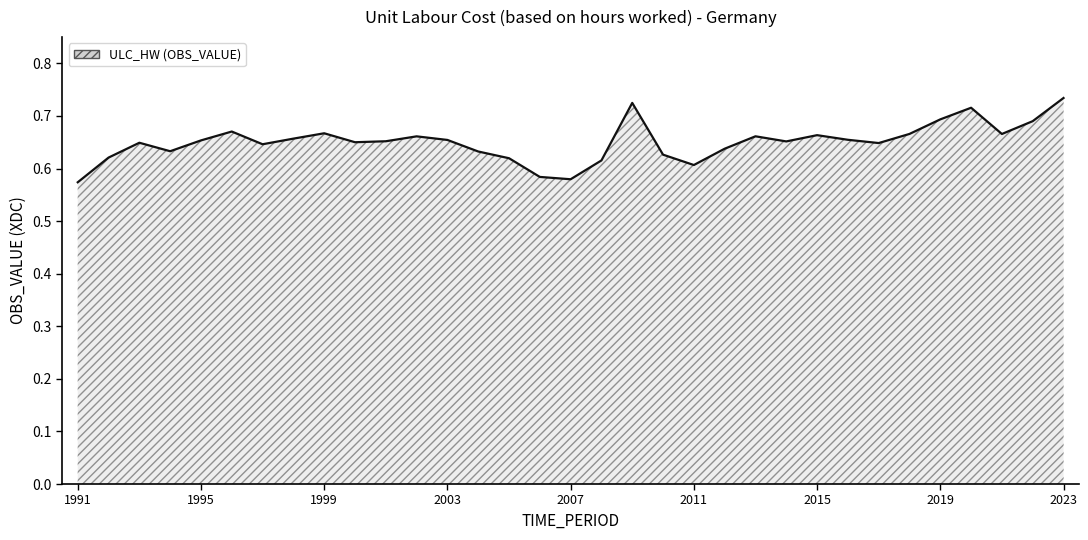

How many interior local valleys (lower than both neighbors) does the data have?

8